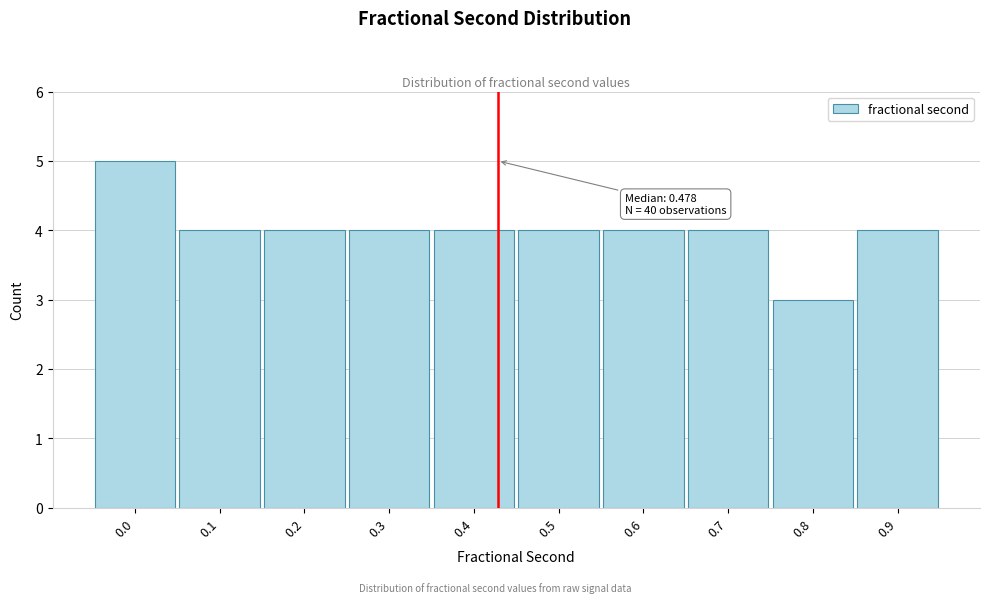

Reading right to left, list all the values displayed in this chart.

4	3	4	4	4	4	4	4	4	5